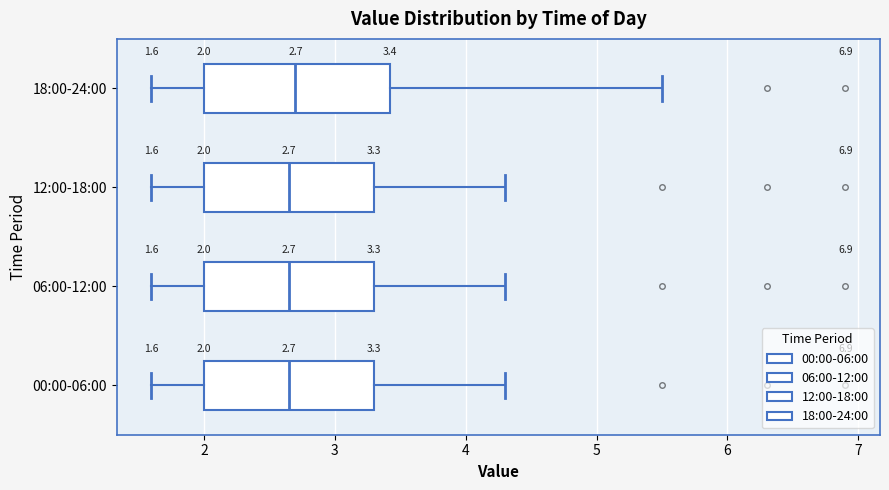

Comparing the boxes themselves (not the whiskers), which one is the widest?

18:00-24:00